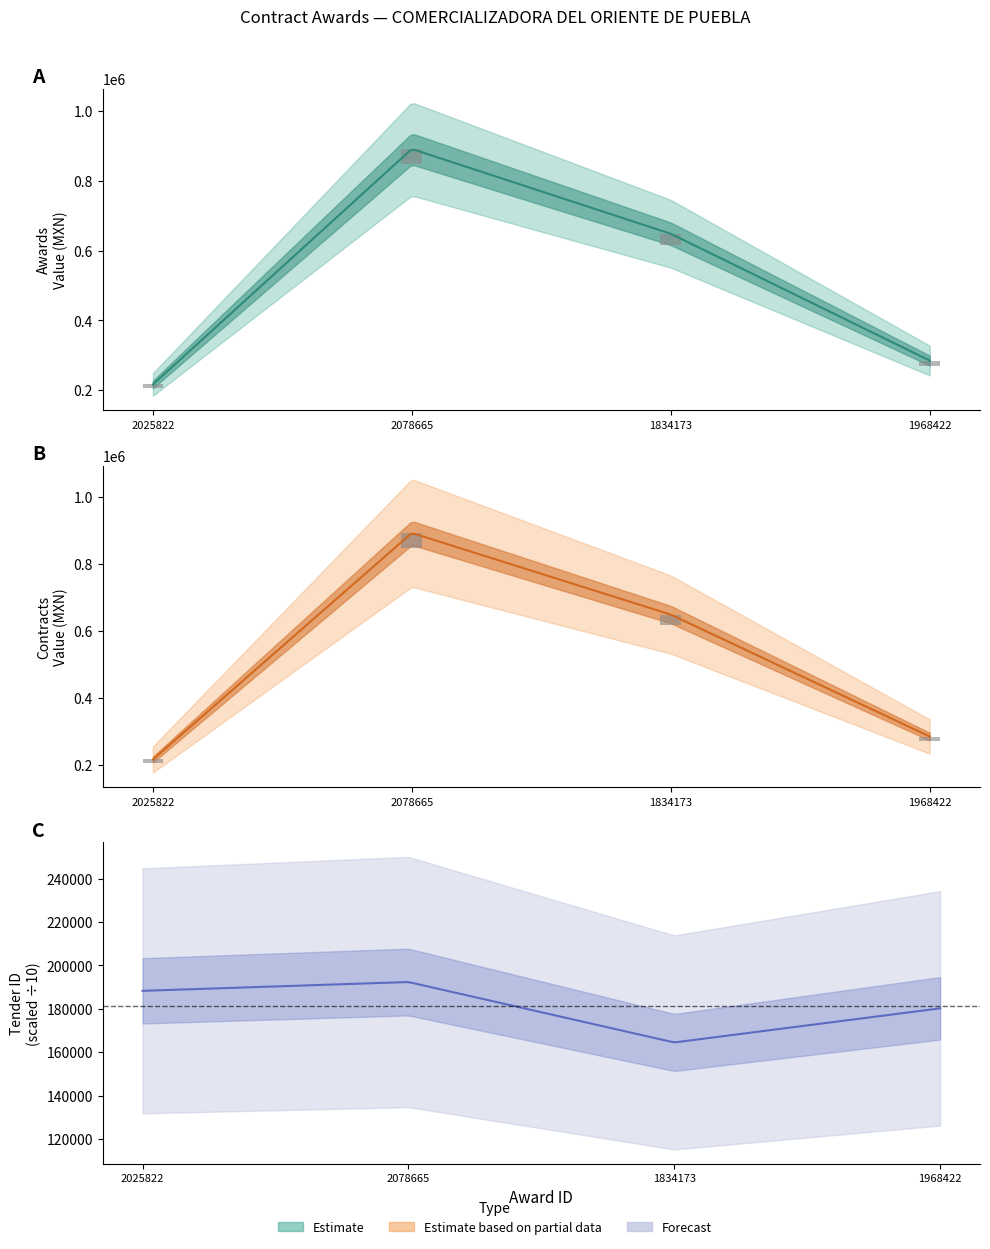

Which series has the largest range (max minus min)?

awards.value.amount